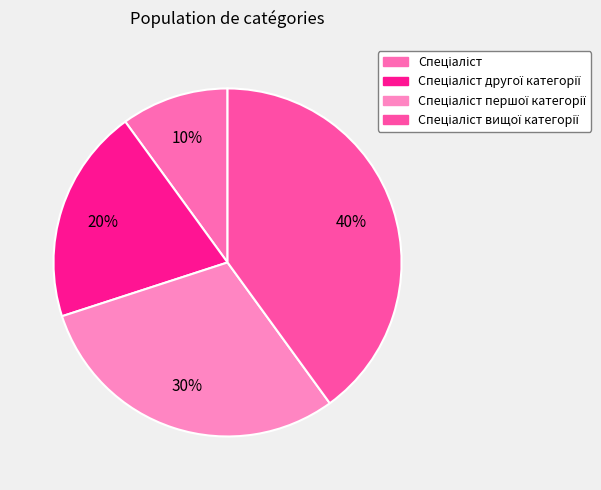

Count the number of slices in the pie.

4